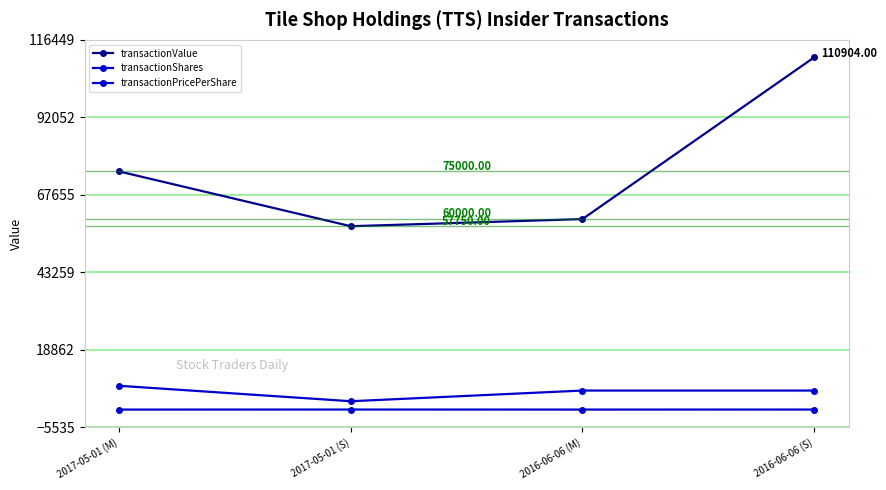

Does the chart have visible grid lines?

Yes